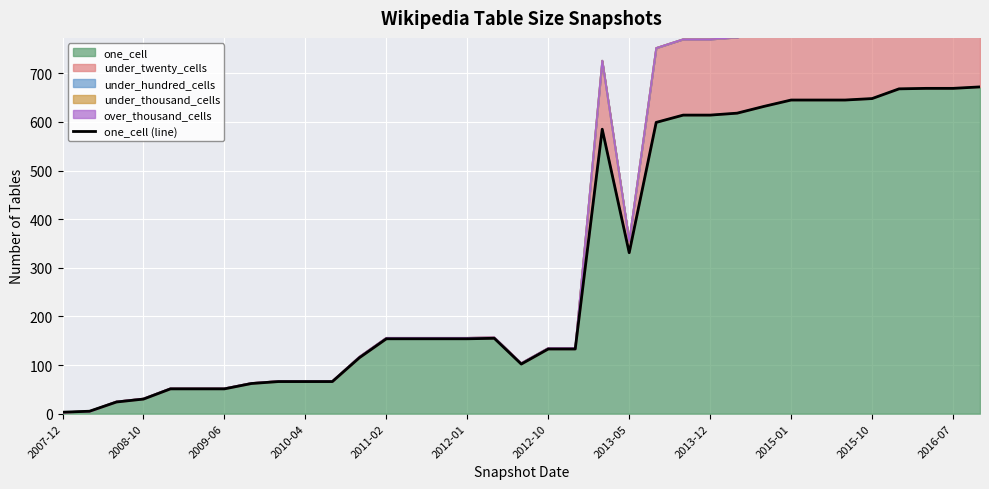

At which category does the data reach its first local peak?

16